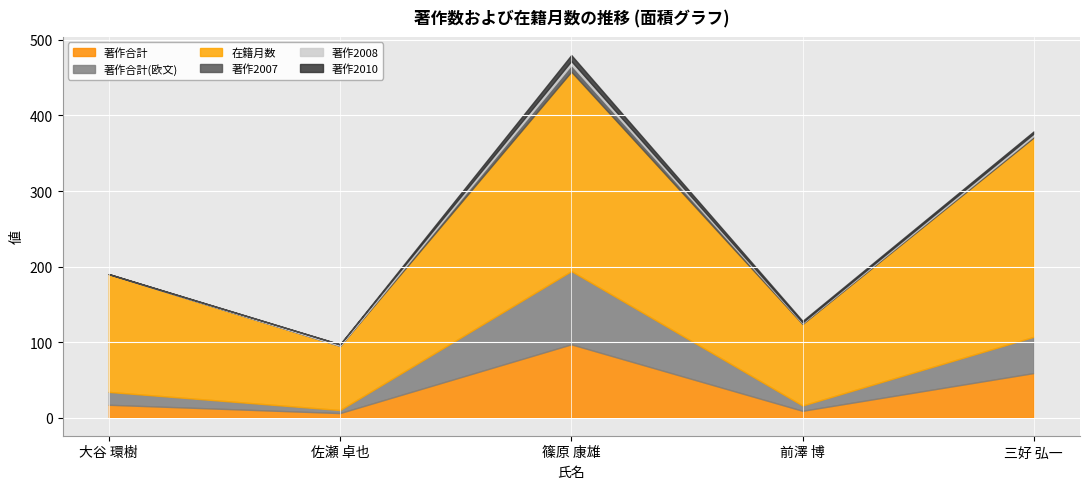

Rank the categories by 著作合計(欧文) value from lowest to highest.

佐瀬 卓也, 前澤 博, 大谷 環樹, 三好 弘一, 篠原 康雄